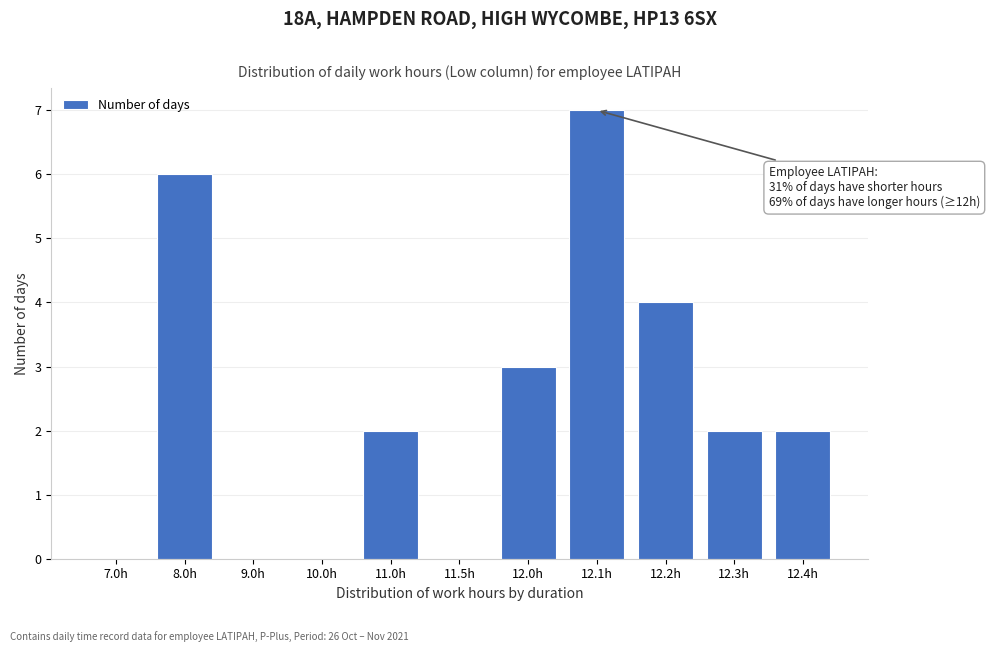

Reading right to left, list all the values displayed in this chart.

12.4h=2	12.3h=2	12.2h=4	12.1h=7	12.0h=3	11.5h=0	11.0h=2	10.0h=0	9.0h=0	8.0h=6	7.0h=0